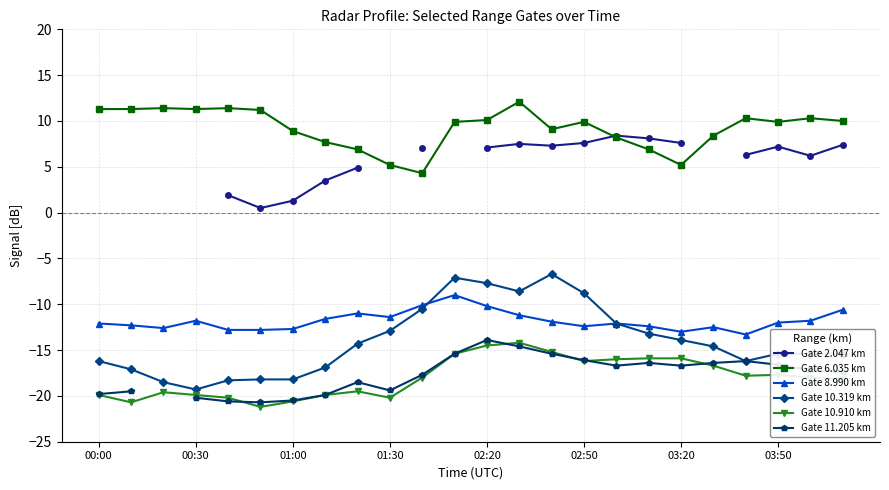

What is the difference between the highest and lowest values at 20?

28.1